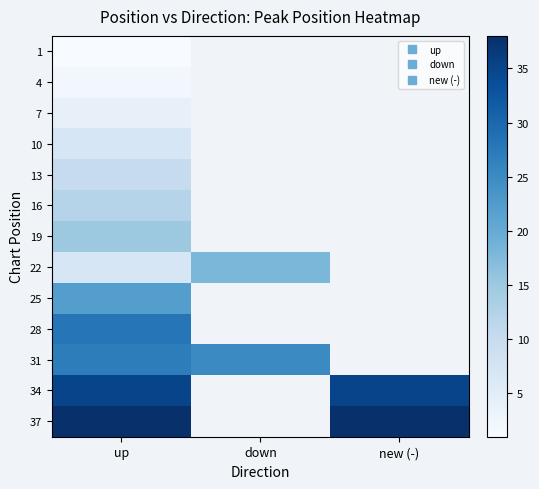

List the series in order of their peak value, highest first.

37, 34, 28, 31, 25, 22, 19, 16, 13, 10, 7, 4, 1